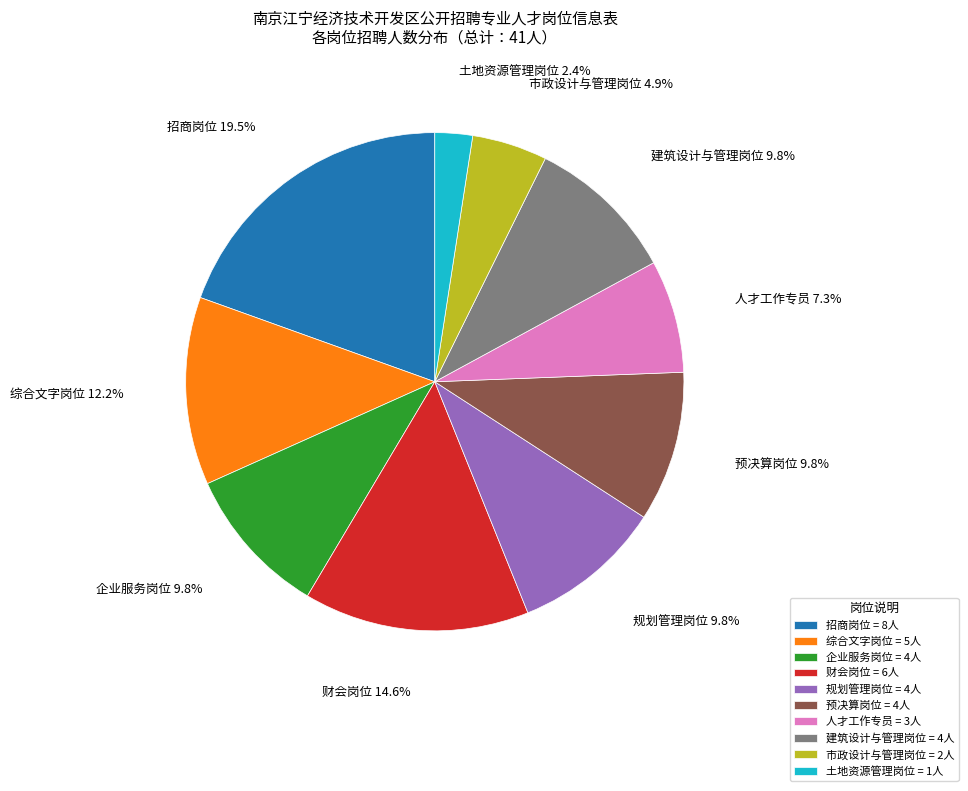

What is the smallest slice in the pie chart?

土地资源管理岗位